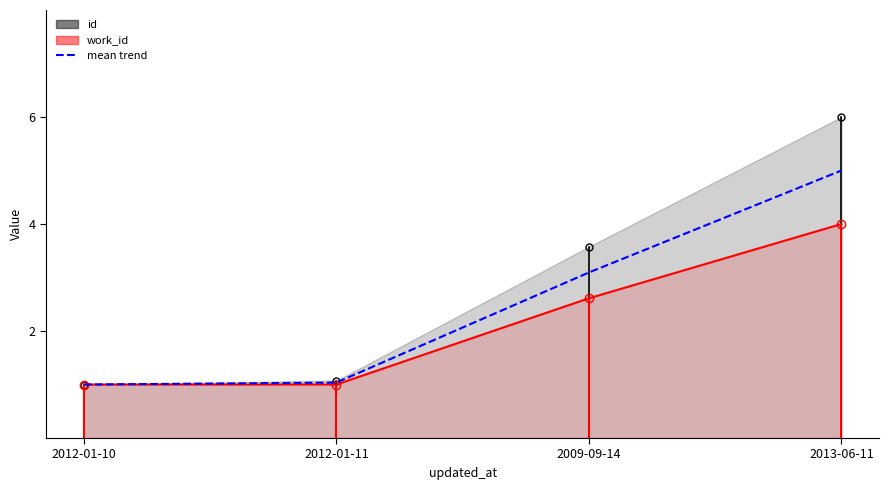

At how many categories does at least one series exceed 5?

1